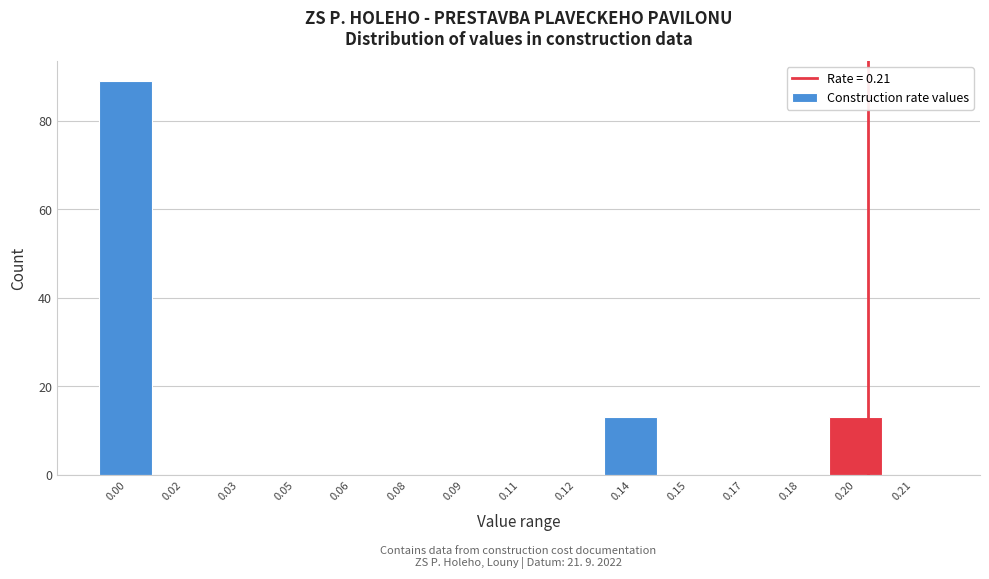

Reading left to right, list all the values displayed in this chart.

0.00=89	0.02=0	0.03=0	0.05=0	0.06=0	0.08=0	0.09=0	0.11=0	0.12=0	0.14=13	0.15=0	0.17=0	0.18=0	0.20=13	0.21=0